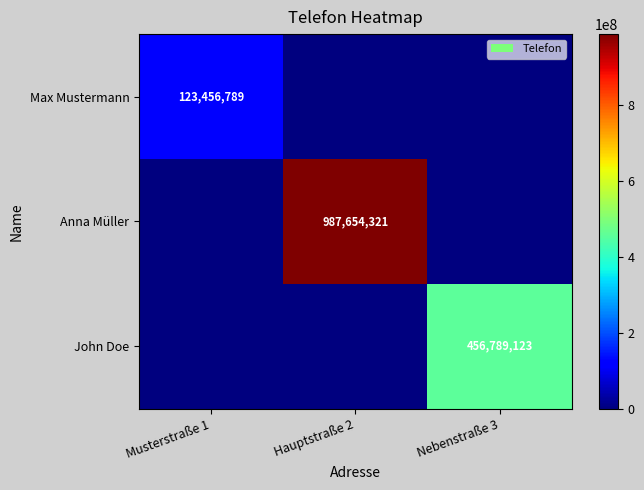

True or false: Anna Müller has a value of 369360818 at Hauptstraße 2.

False